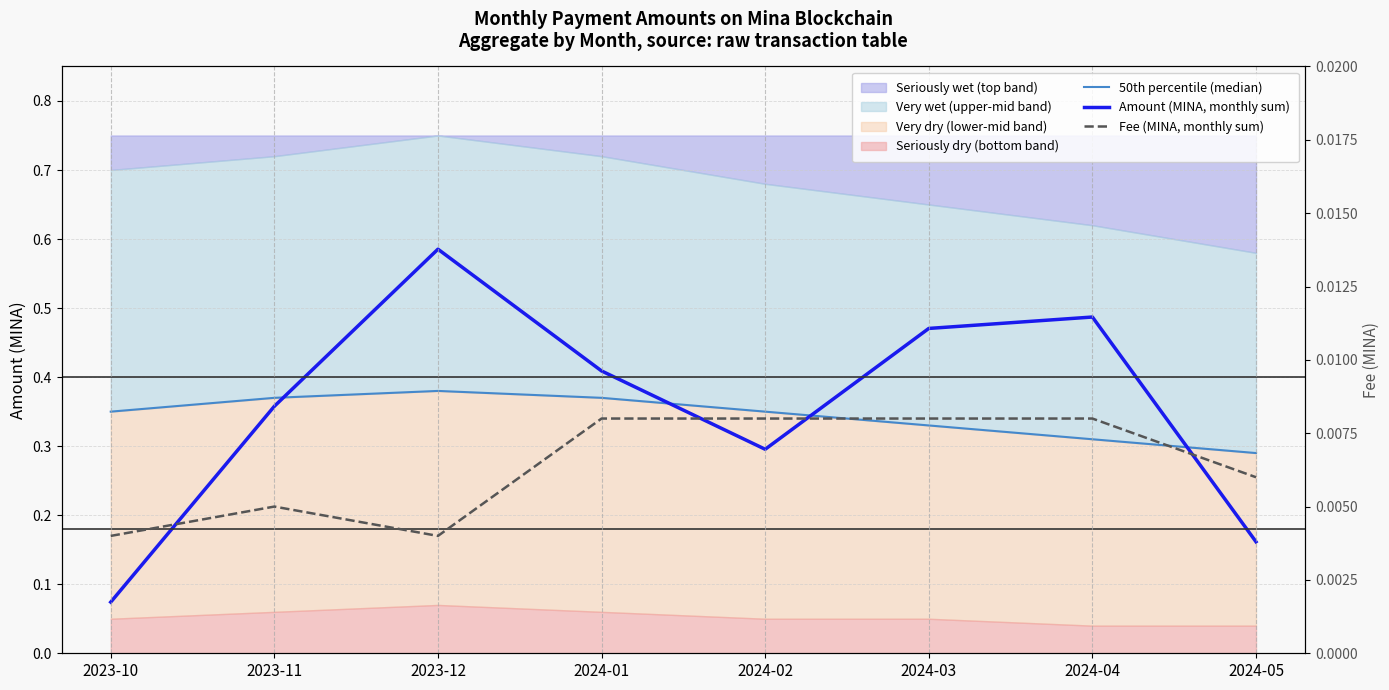

How many interior local valleys does the Fee (MINA, monthly sum) series have?

1